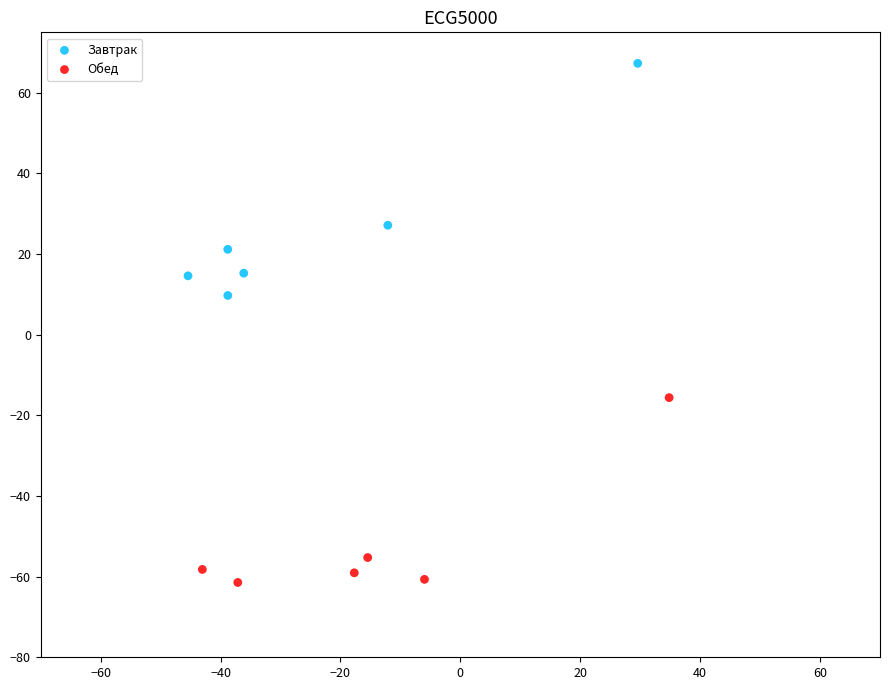

Which series has the widest spread of Y values?

Завтрак